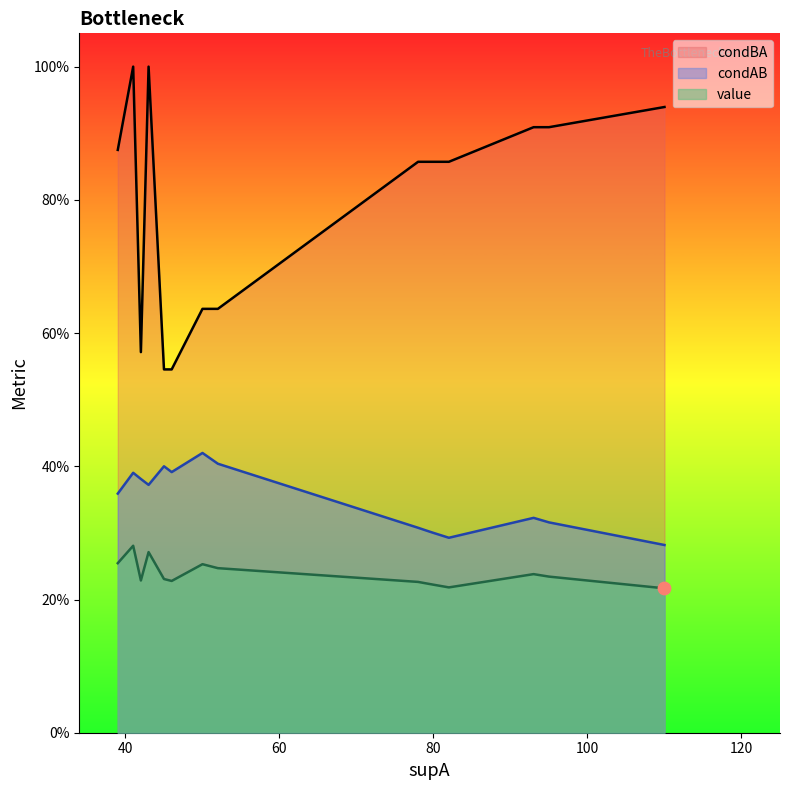

Which series has the largest total across all categories?

condBA